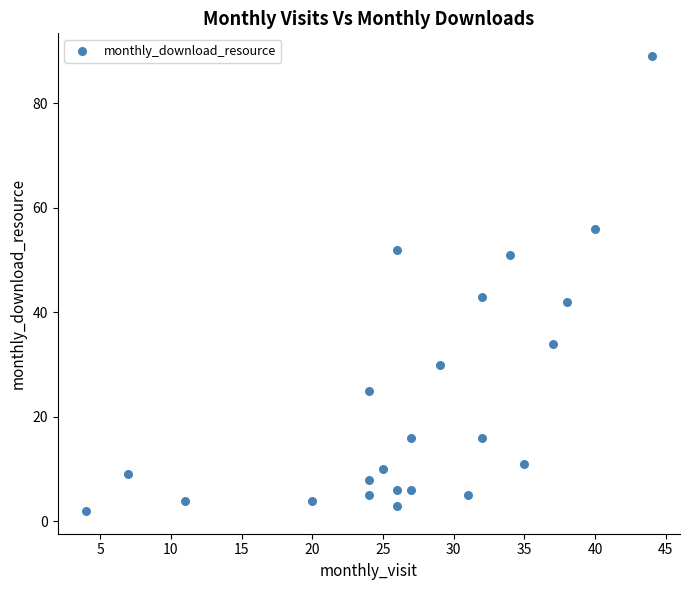

What Y value in the scatter plot is closest to 45?

43